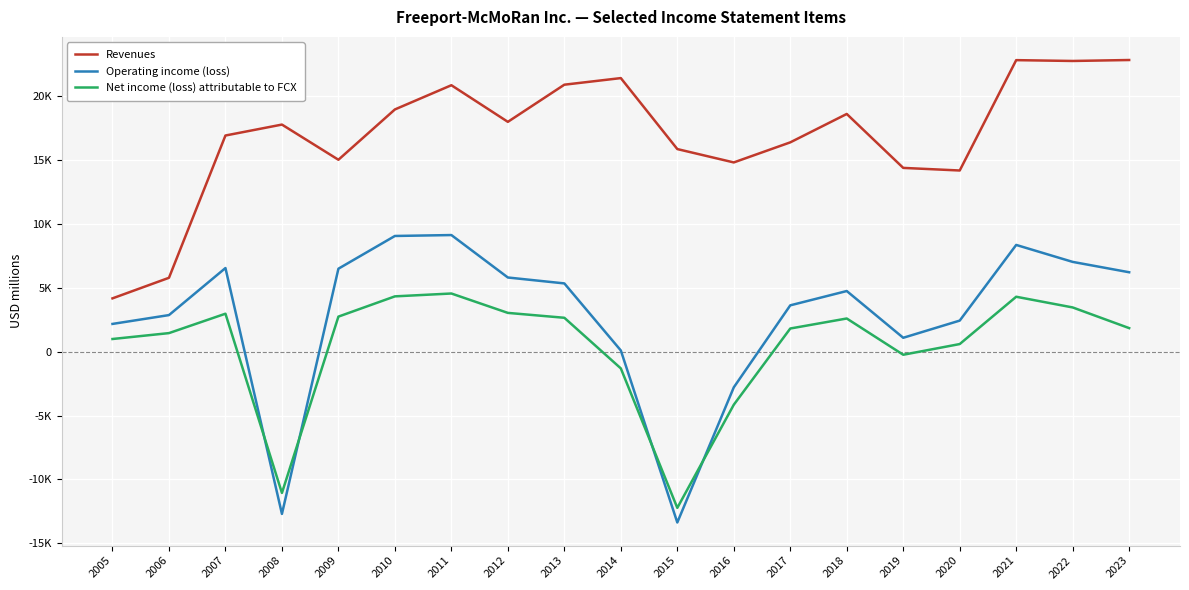

Which series has the largest total across all categories?

Revenues